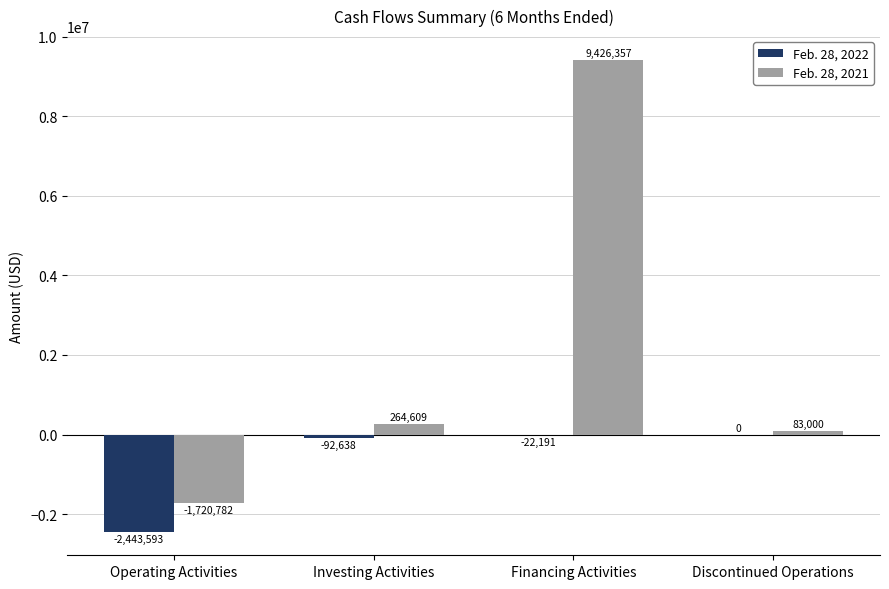

What is the highest value of the Feb. 28, 2021 series?

9426357